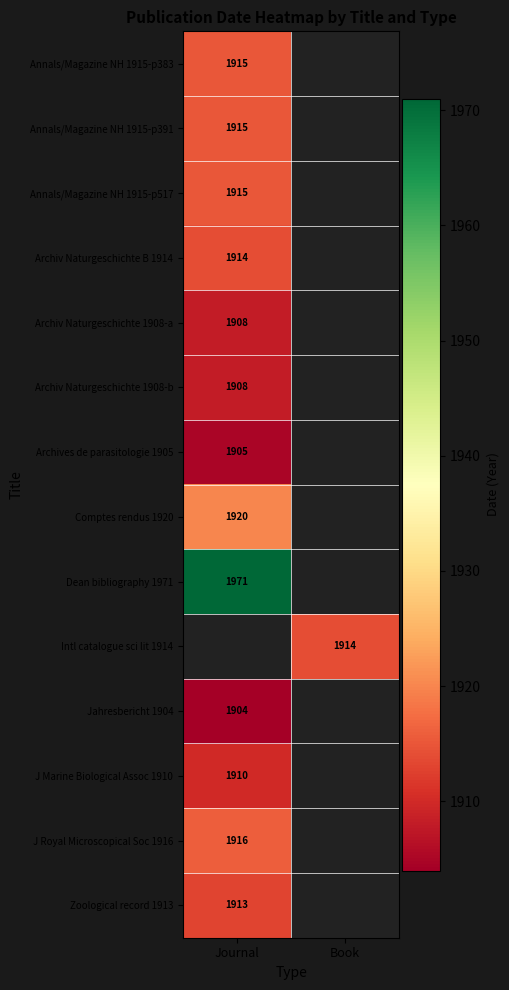

The value of Archiv Naturgeschichte 1908-a at Journal is 1908. True or false?

True